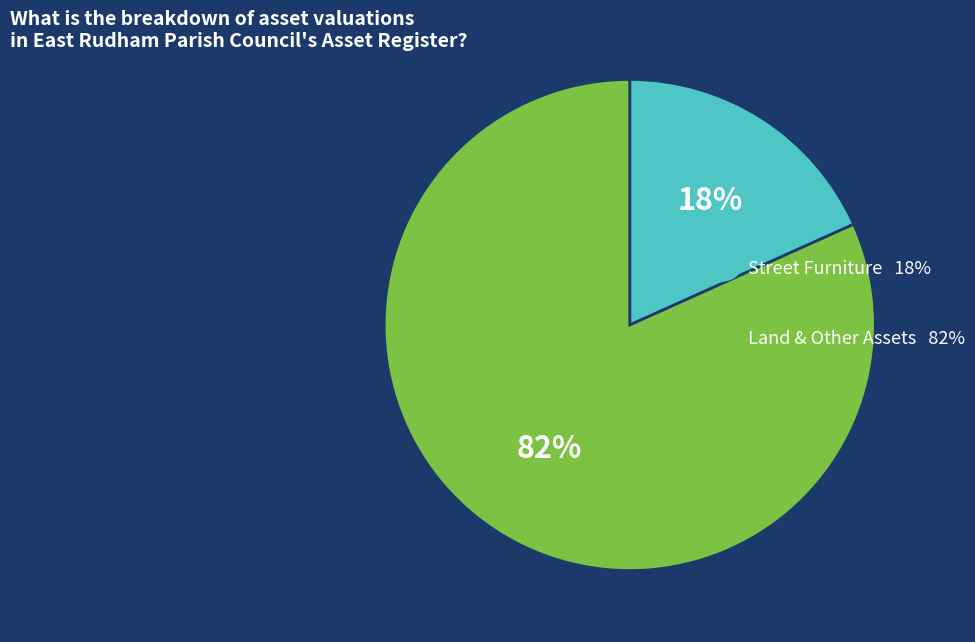

To the nearest percent, what is the average slice percentage?

50%